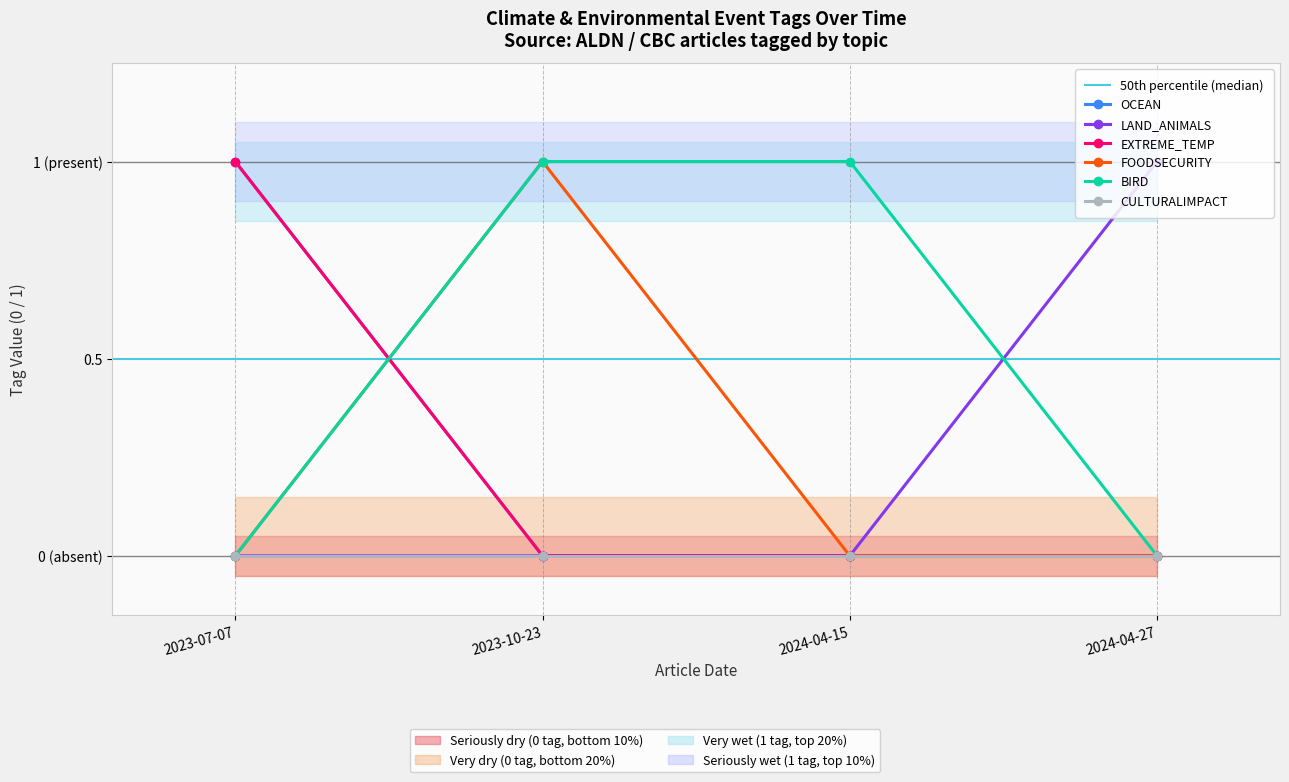

The value of BIRD at 2024-04-15 is 1. True or false?

True